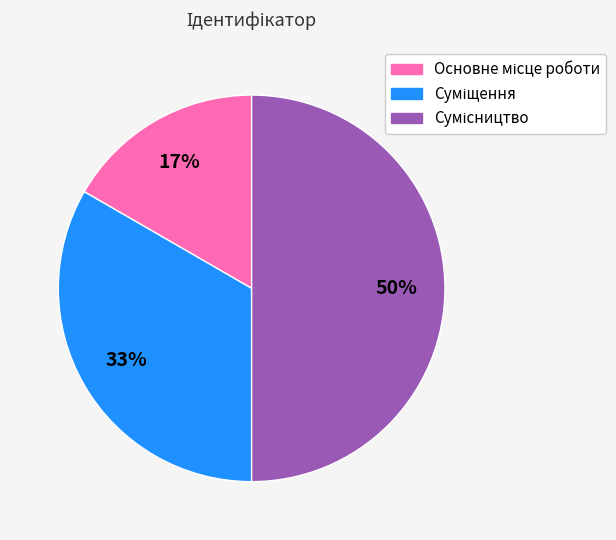

Count the number of slices in the pie.

3